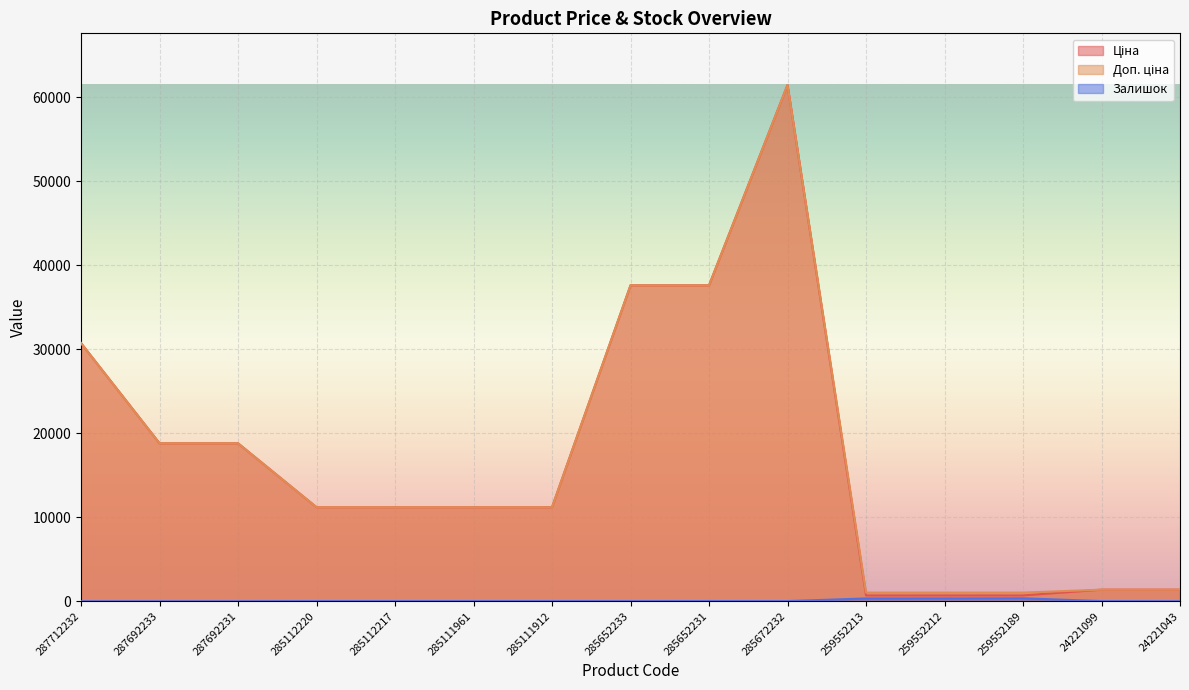

Reading left to right, extract all data points from this chart.

Ціна: 287712232=30717.1	287692233=18796.8	287692231=18796.8	285112220=11188.2	285112217=11188.2	285111961=11188.2	285111912=11188.2	285652233=37593.6	285652231=37593.6	285672232=61434.3	259552213=693.7	259552212=693.7	259552189=693.7	24221099=1375.4	24221043=1375.4
Доп. ціна: 287712232=30717.1	287692233=18796.8	287692231=18796.8	285112220=11188.2	285112217=11188.2	285111961=11188.2	285111912=11188.2	285652233=37593.6	285652231=37593.6	285672232=61434.3	259552213=1024.6	259552212=1024.6	259552189=1024.6	24221099=1375.0	24221043=1375.0
Залишок: 287712232=0.0	287692233=0.0	287692231=0.0	285112220=17.0	285112217=17.0	285111961=17.0	285111912=15.0	285652233=13.0	285652231=23.0	285672232=16.0	259552213=331.0	259552212=334.0	259552189=348.0	24221099=16.0	24221043=4.0